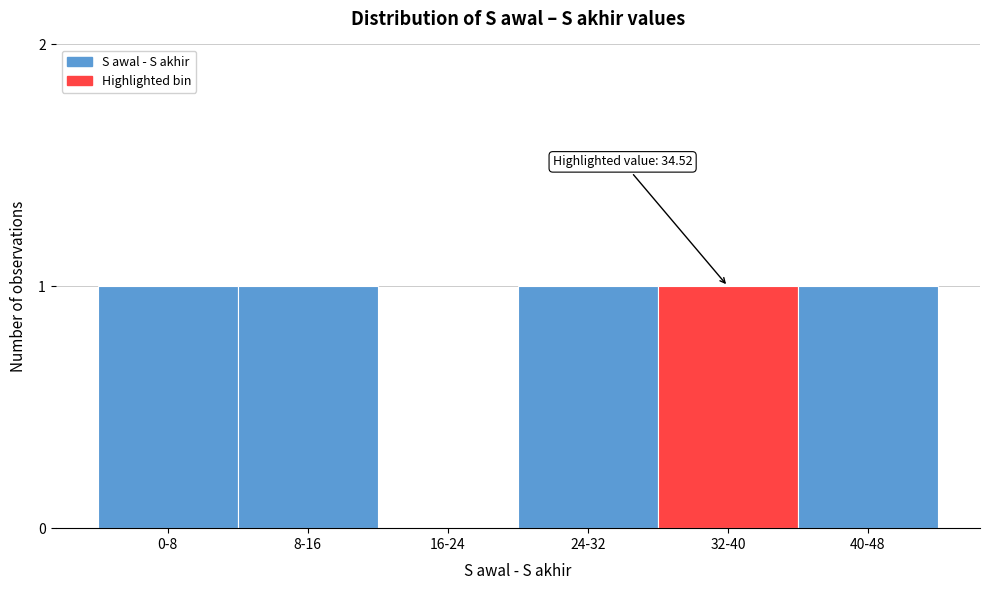

Reading right to left, what are all the values shown in this chart?

40-48=1	32-40=1	24-32=1	16-24=0	8-16=1	0-8=1